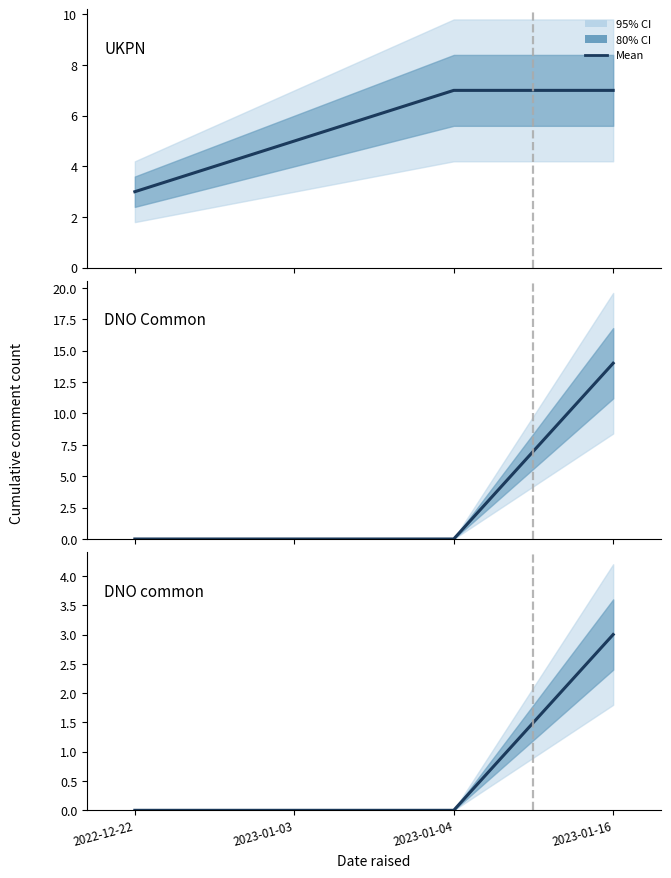

True or false: DNO common has a value of 0 at 2022-12-22.

True